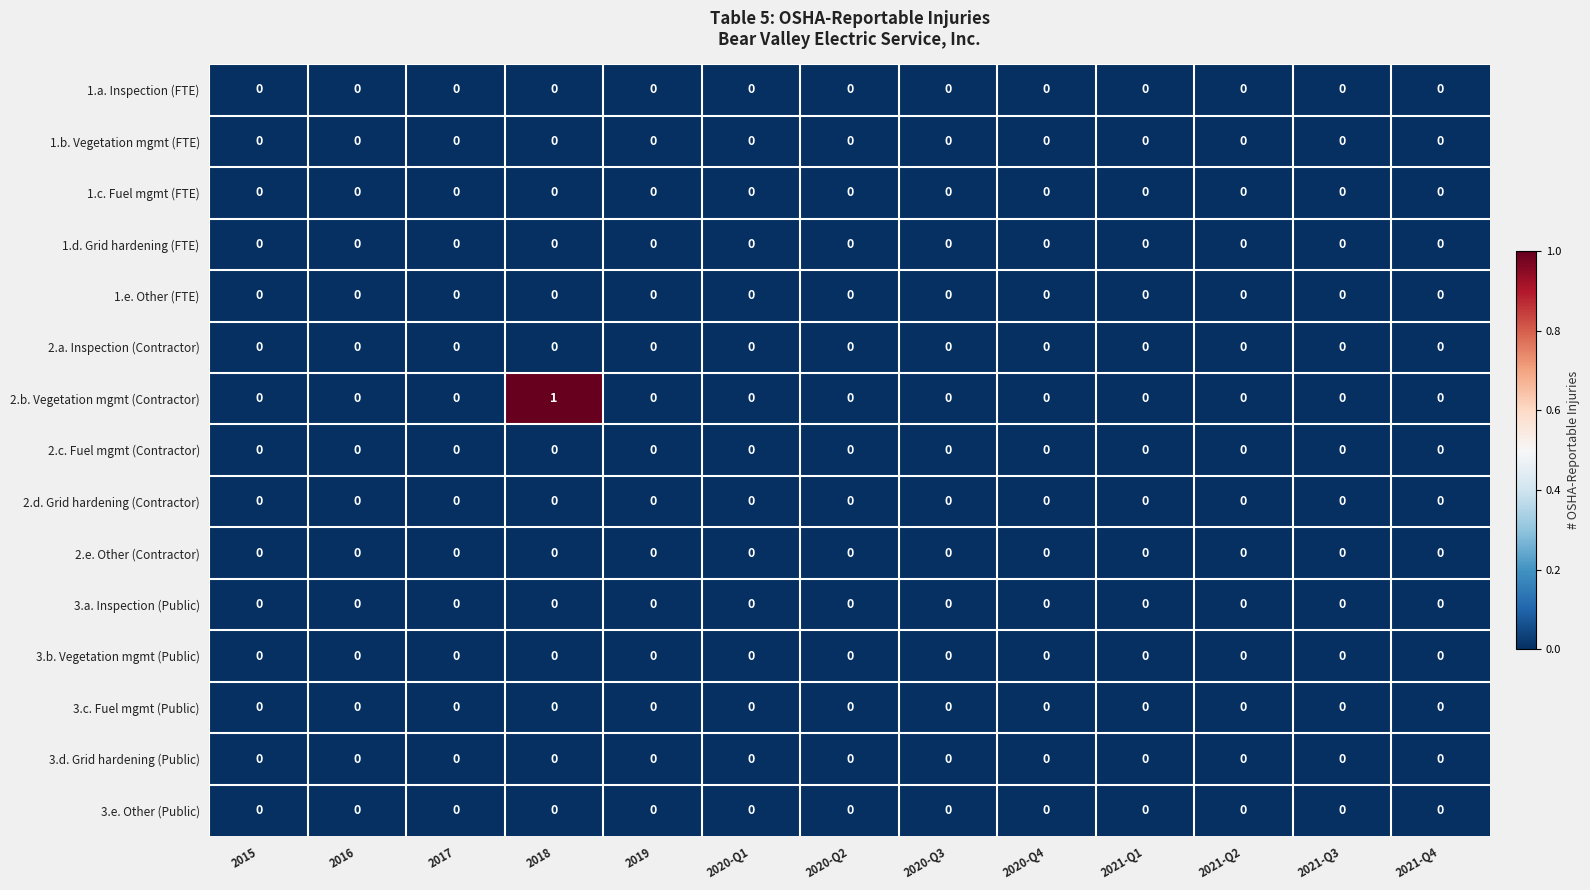

Which series has the largest range (max minus min)?

2.b. Vegetation mgmt (Contractor)